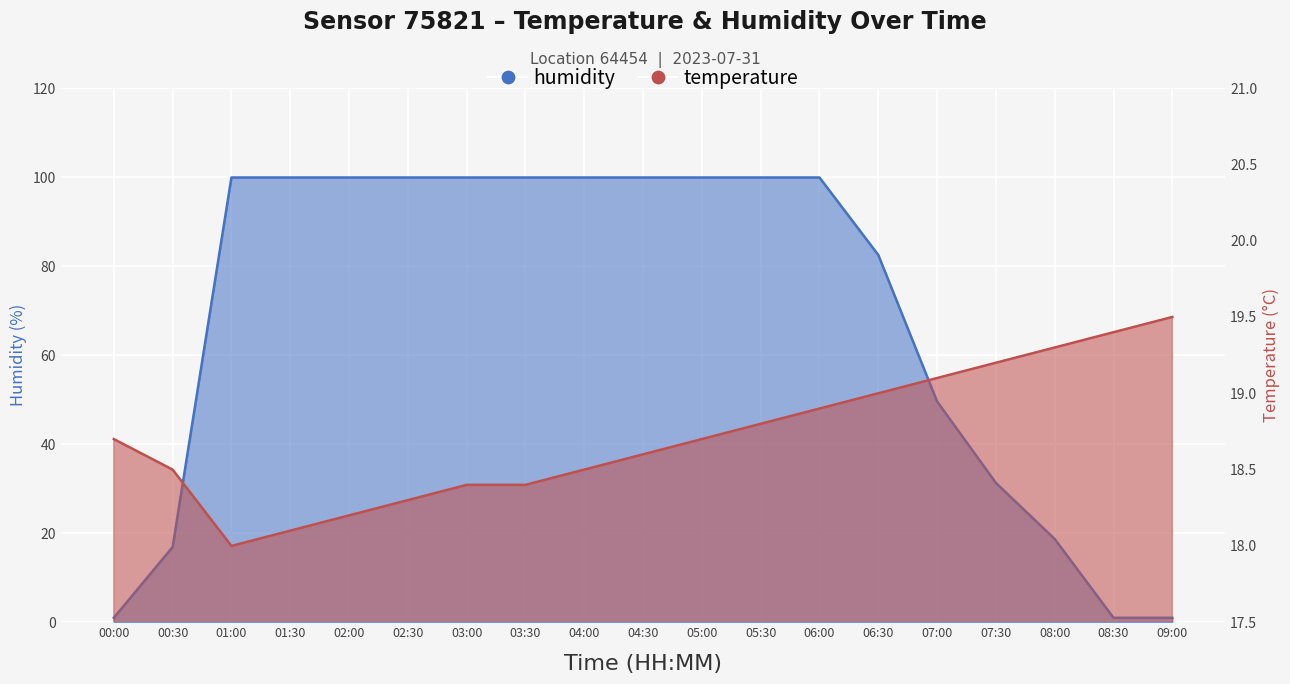

Reading left to right, extract all data points from this chart.

humidity: 00:00=1.0	00:30=16.9	01:00=99.9	01:30=99.9	02:00=99.9	02:30=99.9	03:00=99.9	03:30=99.9	04:00=99.9	04:30=99.9	05:00=99.9	05:30=99.9	06:00=99.9	06:30=82.5	07:00=49.6	07:30=31.3	08:00=18.7	08:30=1.0	09:00=1.0
temperature: 00:00=18.7	00:30=18.5	01:00=18.0	01:30=18.1	02:00=18.2	02:30=18.3	03:00=18.4	03:30=18.4	04:00=18.5	04:30=18.6	05:00=18.7	05:30=18.8	06:00=18.9	06:30=19.0	07:00=19.1	07:30=19.2	08:00=19.3	08:30=19.4	09:00=19.5